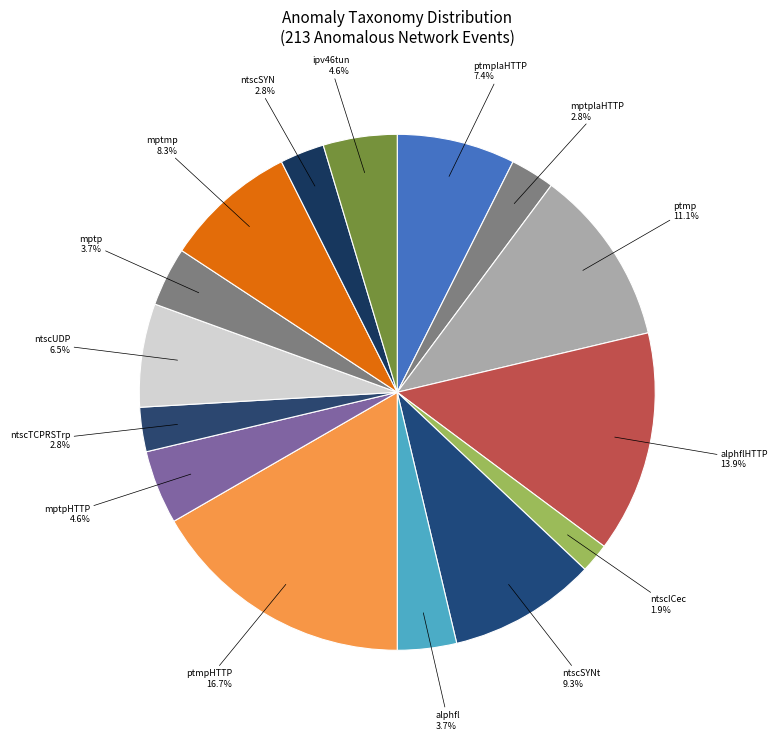

To the nearest percent, what is the average slice percentage?

7%